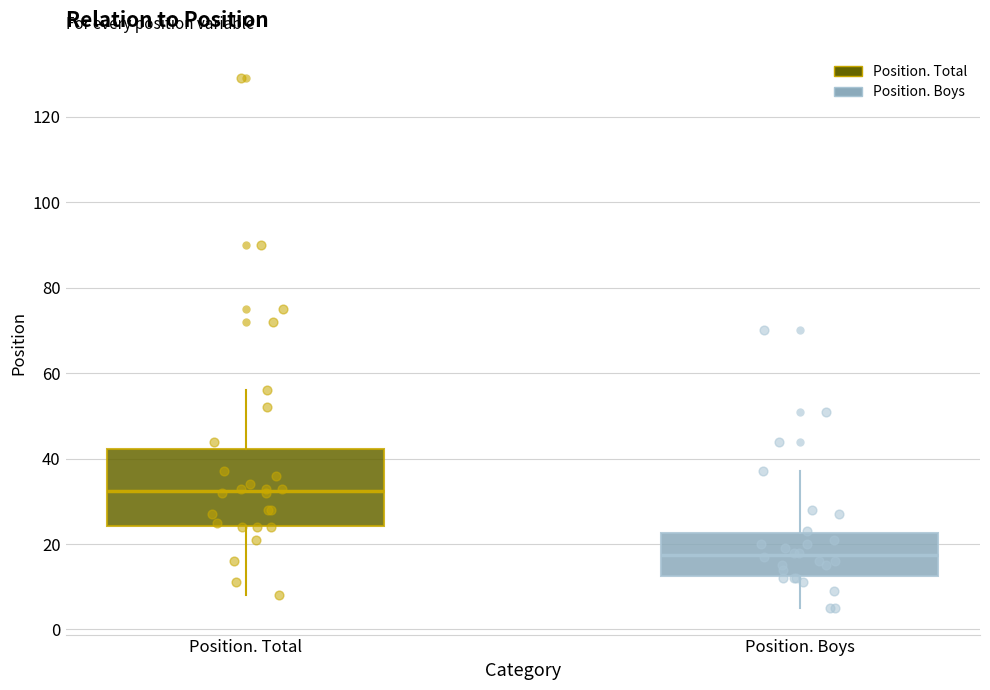

Reading left to right, read every box against the y-axis: the position of its median line, the range the box covers, and the ends of its whiskers. The values are not printed on the chart, so give them approximately, as read against the axis.

Position. Total: median 32, box 24 to 42, whiskers 8 to 56
Position. Boys: median 18, box 12 to 22, whiskers 6 to 38